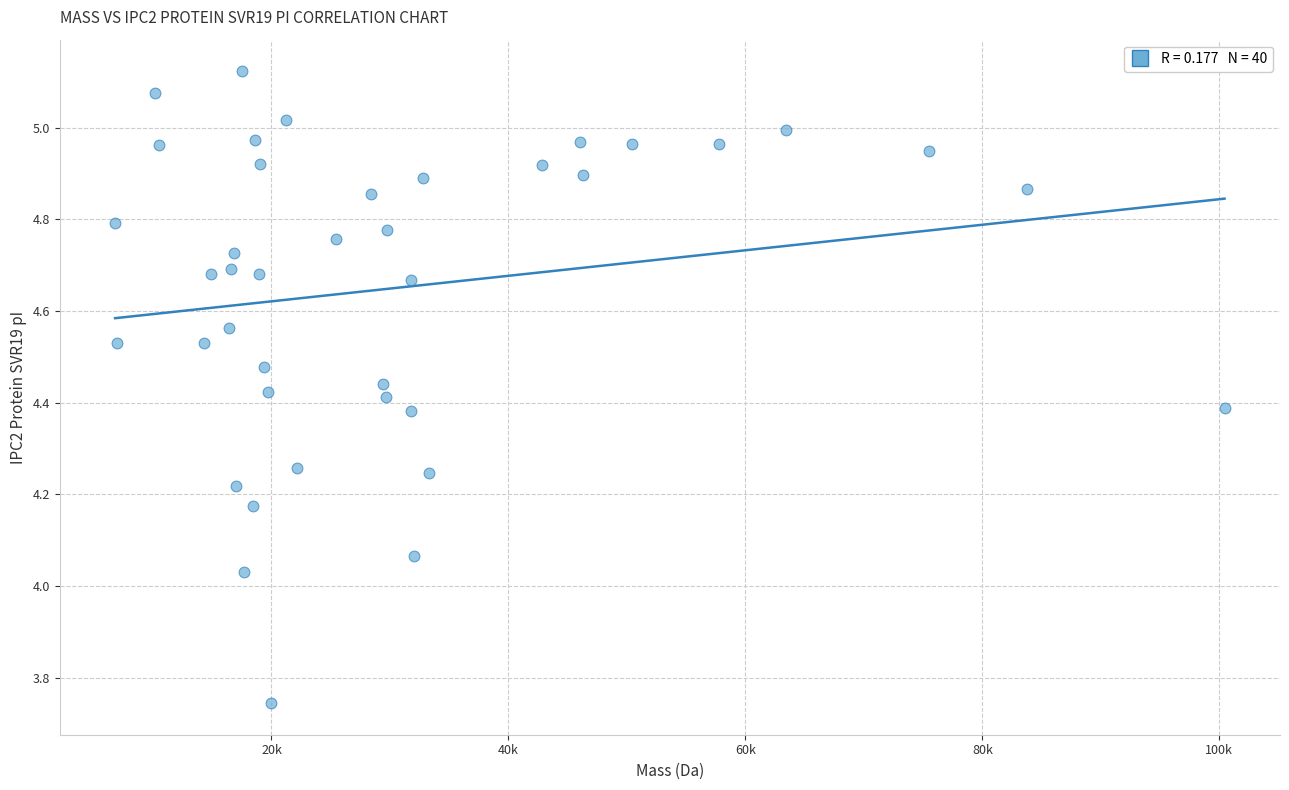

What is the range of X values (max minus min)?

93634.1